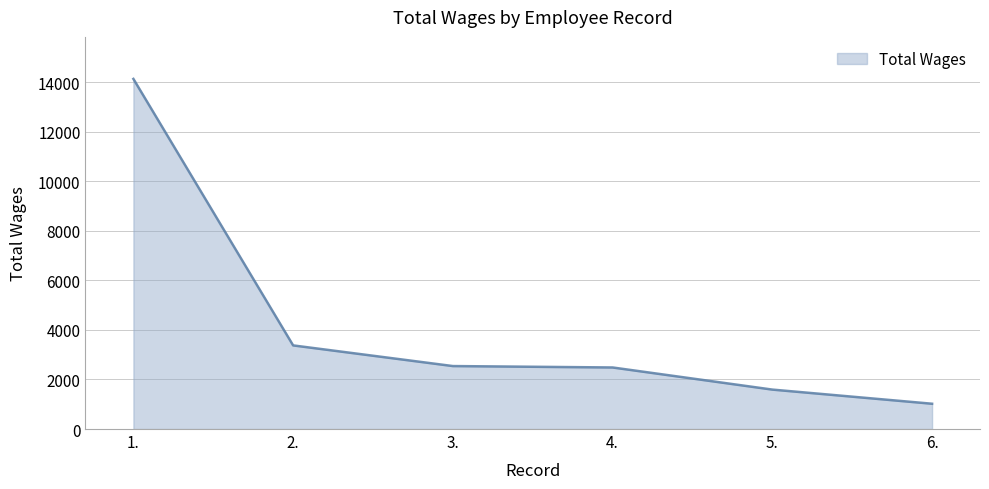

What is the change in value from 3. to 5.?

-950